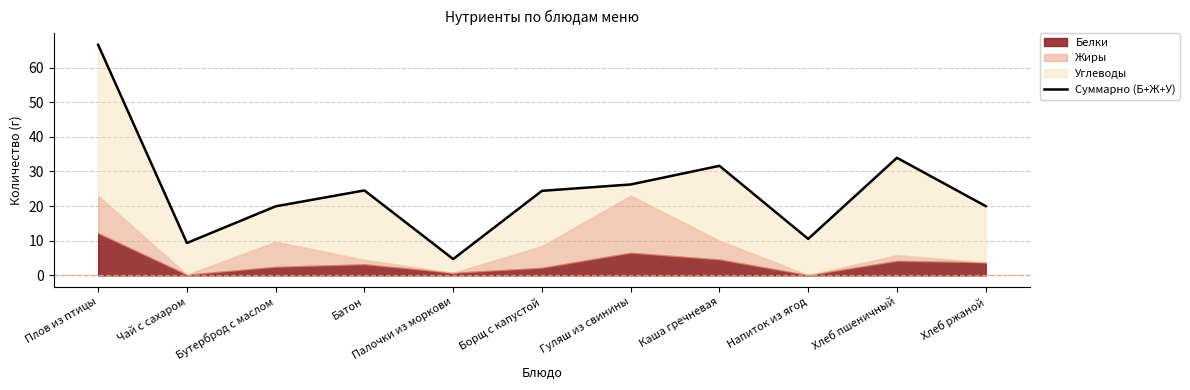

List the labels in order of value, smallest first.

Палочки из моркови, Чай с сахаром, Напиток из ягод, Бутерброд с маслом, Хлеб ржаной, Борщ с капустой, Батон, Гуляш из свинины, Каша гречневая, Хлеб пшеничный, Плов из птицы